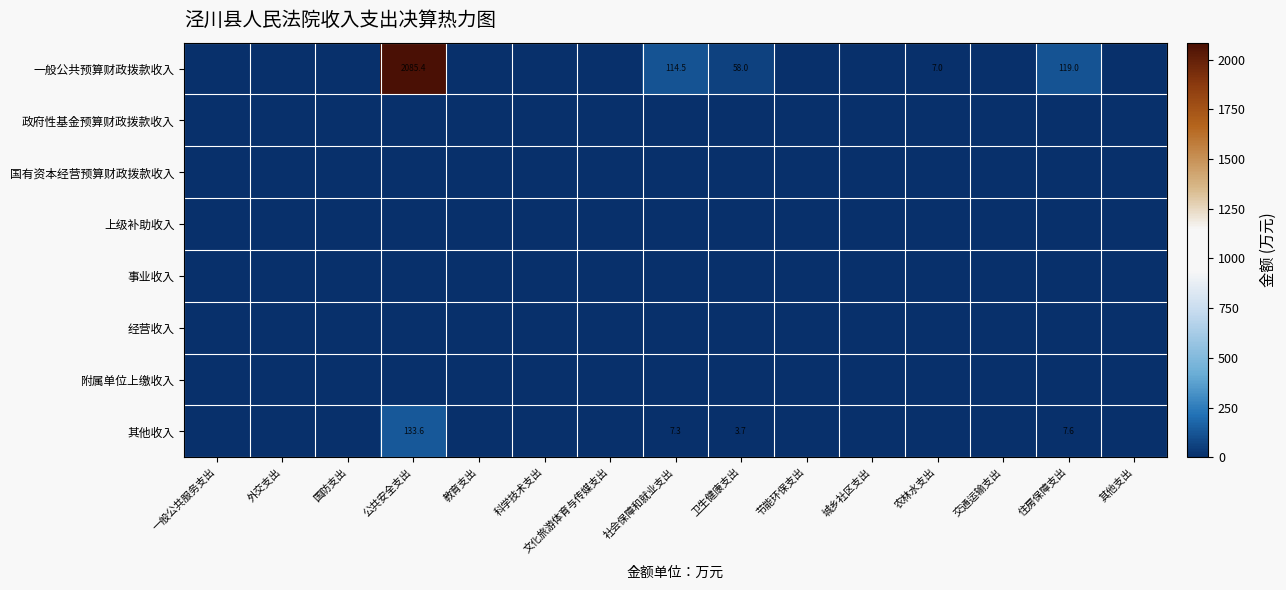

At how many categories does at least one series exceed 490?

1